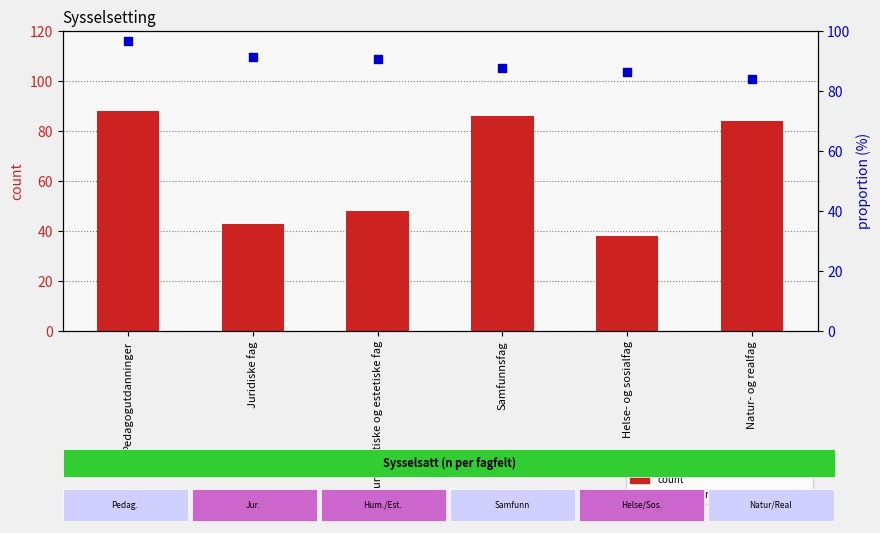

Which series has the largest Y range (max minus min)?

count